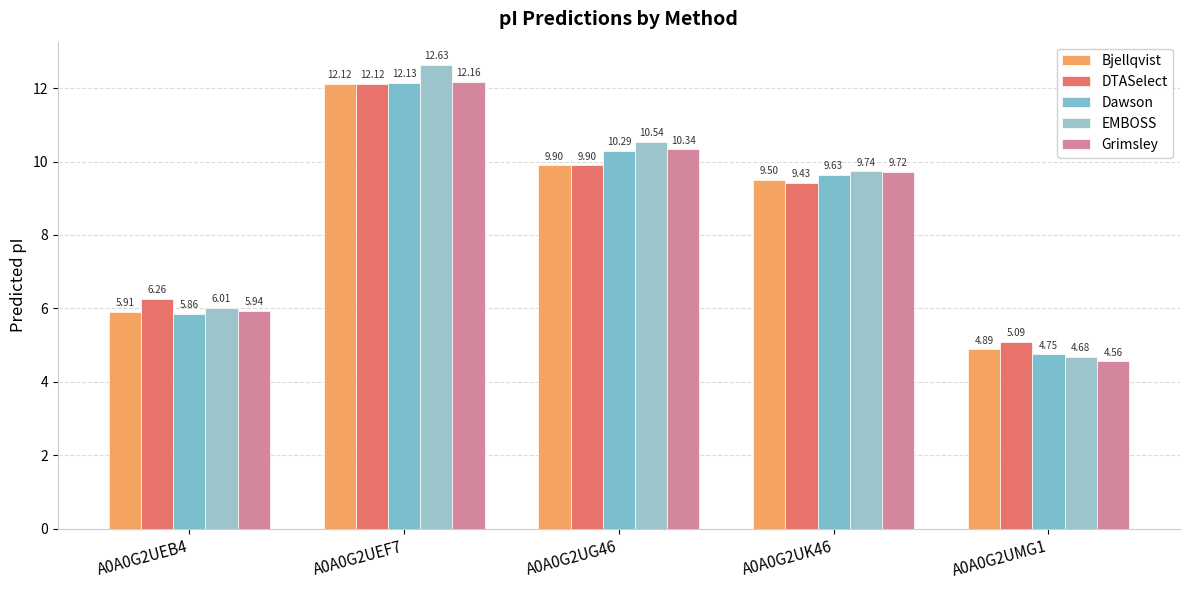

Reading right to left, what are all the values shown in this chart?

Bjellqvist: 4.9	9.5	9.9	12.1	5.9
DTASelect: 5.1	9.4	9.9	12.1	6.3
Dawson: 4.7	9.6	10.3	12.1	5.9
EMBOSS: 4.7	9.7	10.5	12.6	6.0
Grimsley: 4.6	9.7	10.3	12.2	5.9